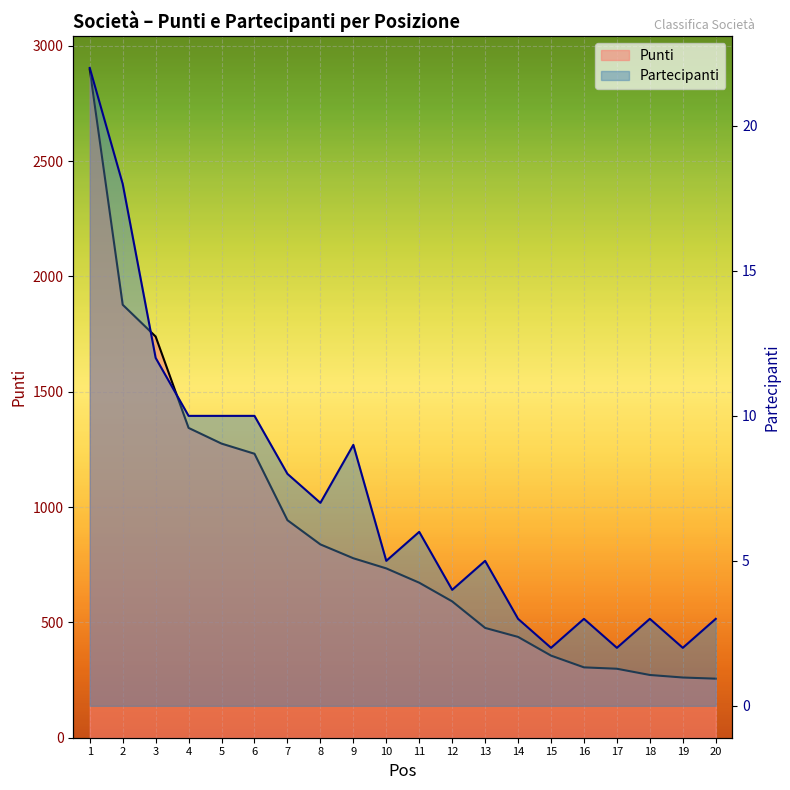

Where does the Partecipanti series first go above 6?

1